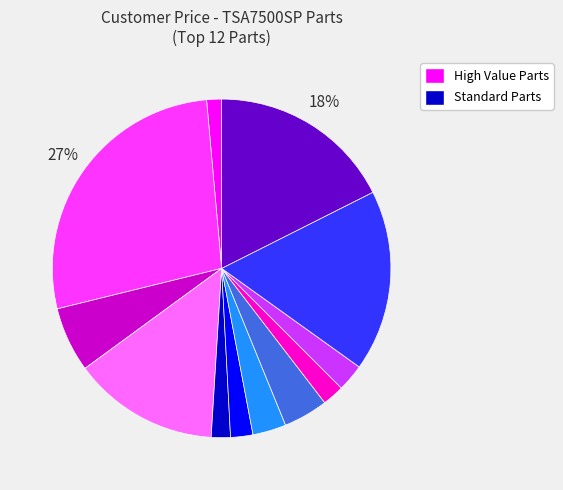

Is there a majority slice in this chart?

No